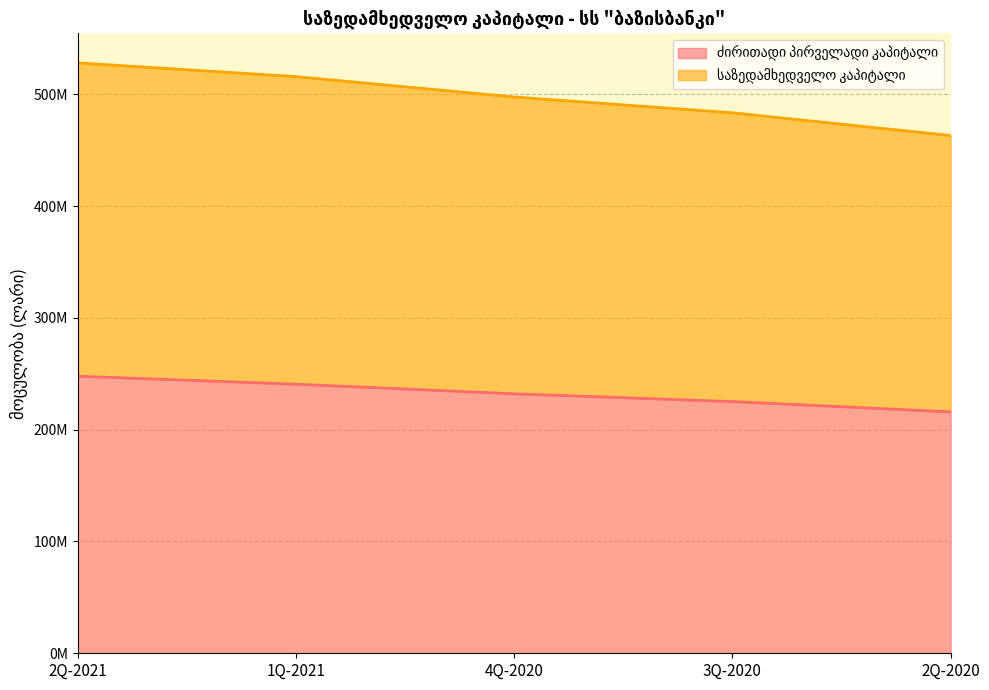

At which category is the sum across all series the highest?

2Q-2021